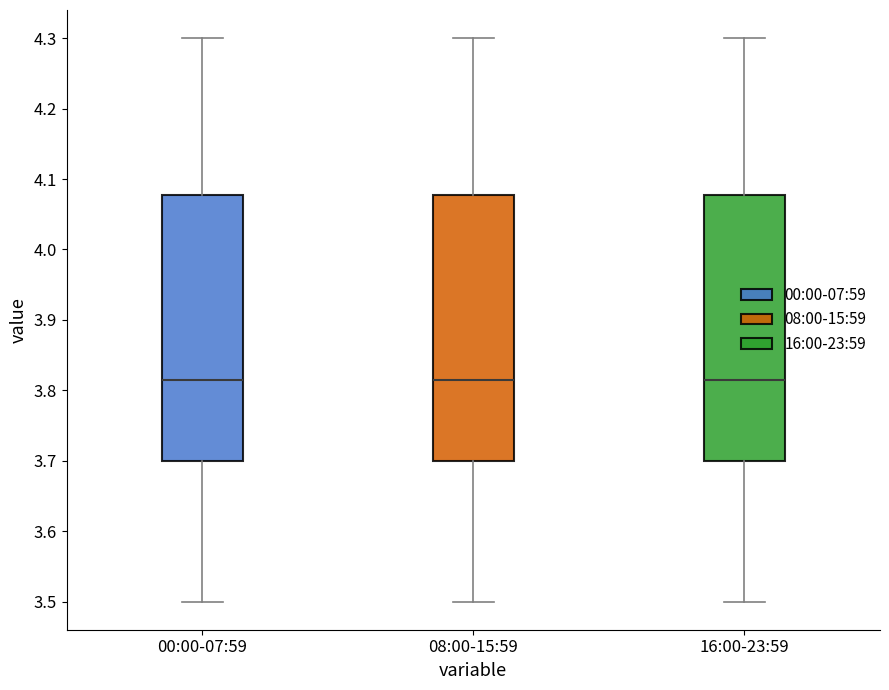

Reading left to right, read every box against the y-axis: the position of its median line, the range the box covers, and the ends of its whiskers. The values are not printed on the chart, so give them approximately, as read against the axis.

00:00-07:59: median 3.82, box 3.70 to 4.08, whiskers 3.50 to 4.30
08:00-15:59: median 3.82, box 3.70 to 4.08, whiskers 3.50 to 4.30
16:00-23:59: median 3.82, box 3.70 to 4.08, whiskers 3.50 to 4.30